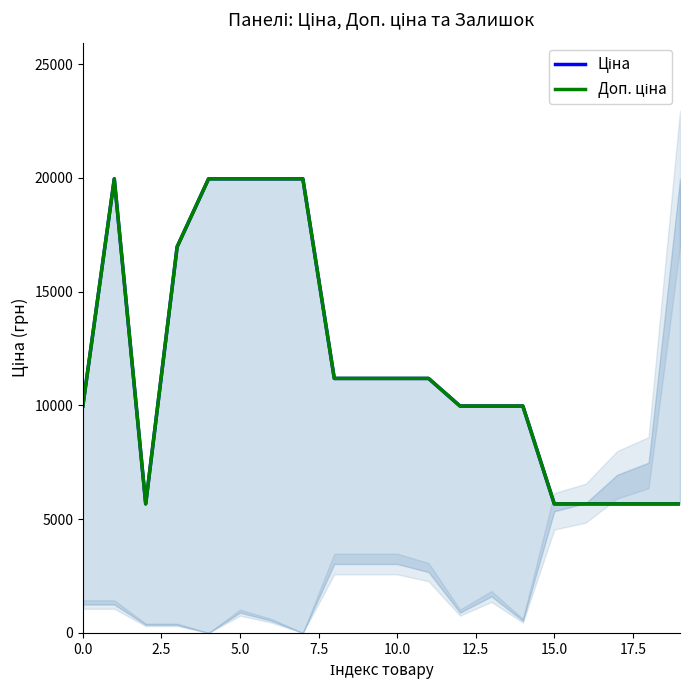

Is it true that Ціна equals 11188.2 at 10?

True